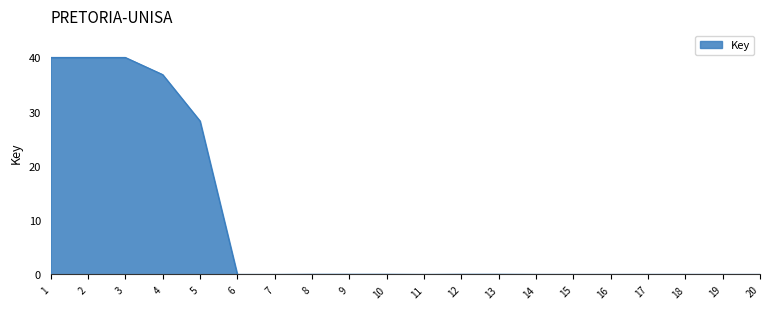

What is the difference between the maximum and minimum values?

40.0